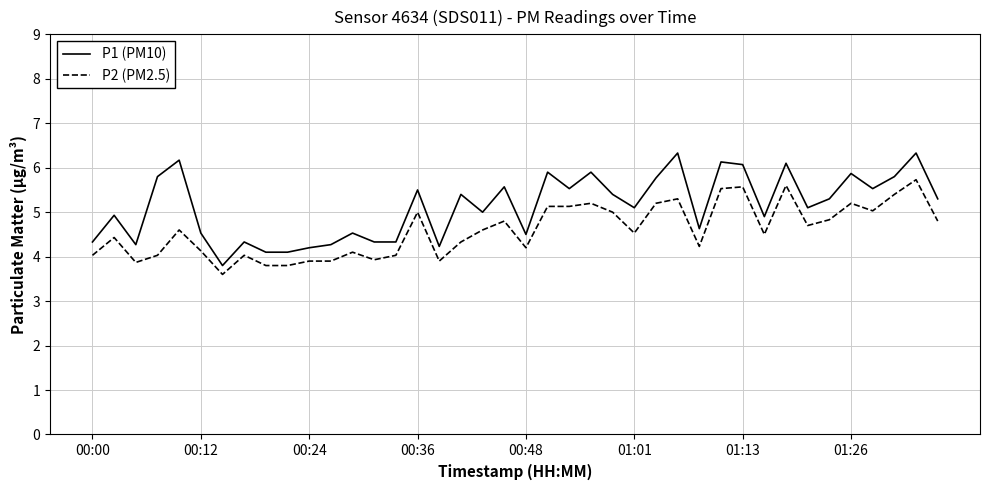

What are all the series names shown in the legend?

P1 (PM10), P2 (PM2.5)